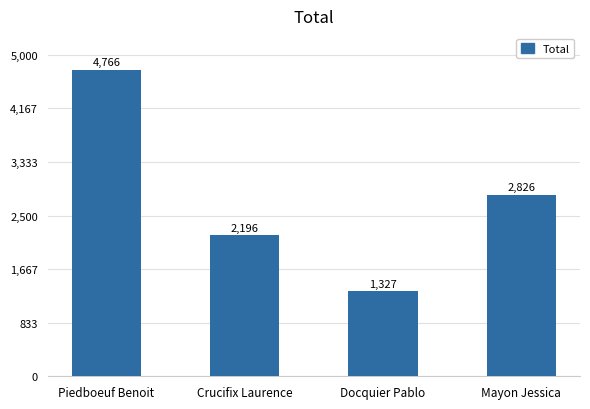

Is it true that the value at Crucifix Laurence is 2196?

True